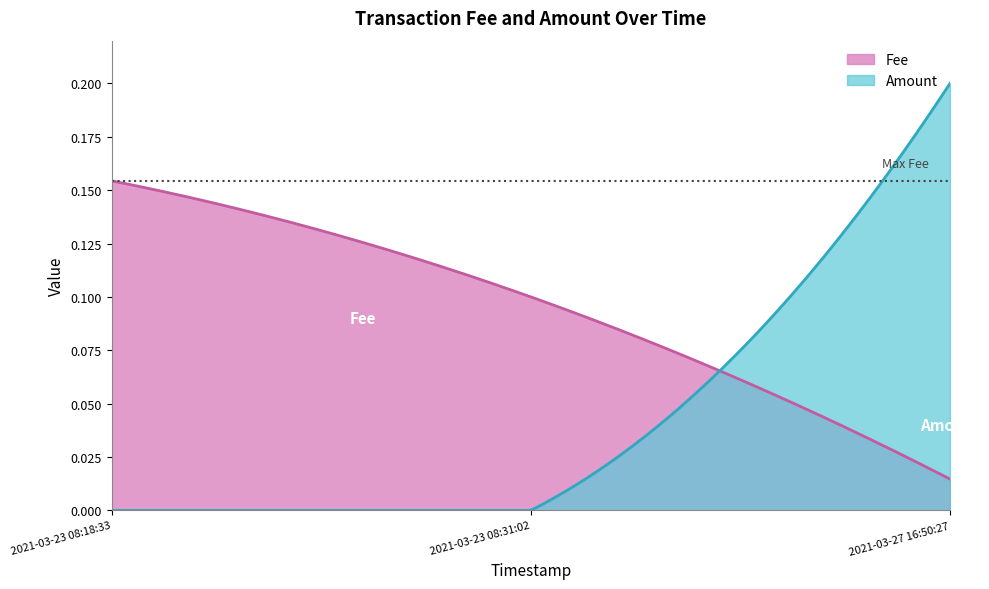

What is the label of the 1st point from the left?

2021-03-23 08:18:33